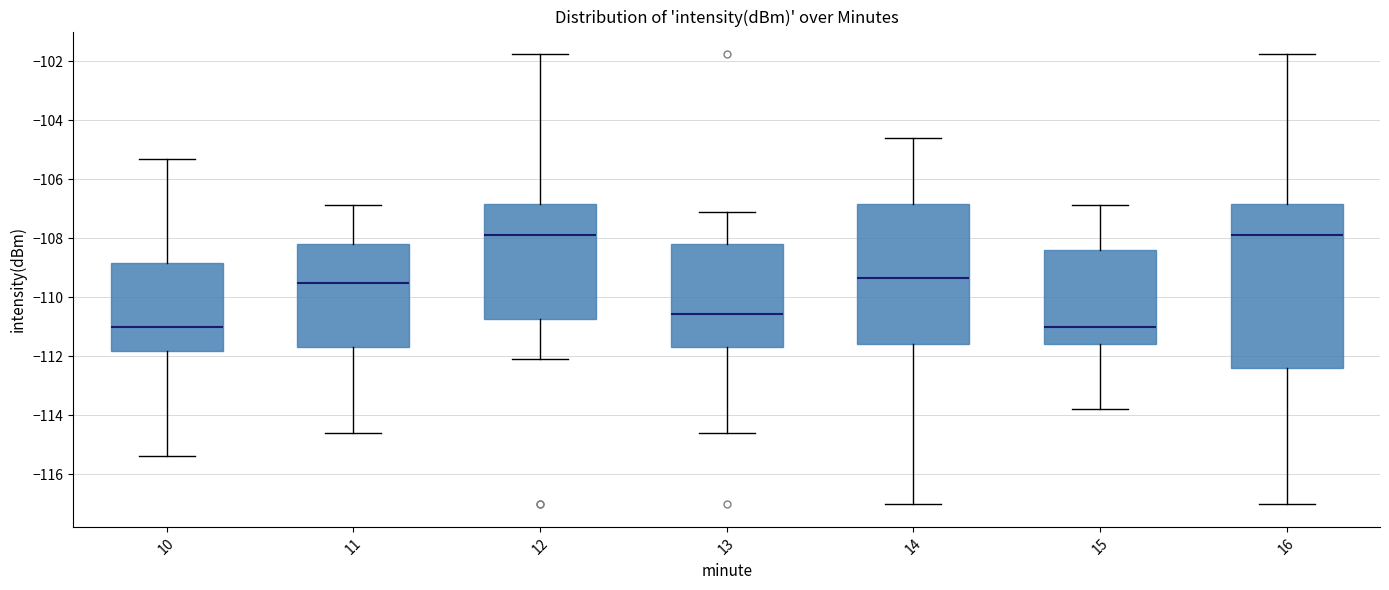

Reading left to right, transcribe this box plot: for each box, give where its median line is, the range the box spans, and where its two whiskers end, as read against the y-axis. The values are not printed on the chart, so give them approximately, as read against the axis.

10: median -111.0, box -111.8 to -108.8, whiskers -115.4 to -105.4
11: median -109.6, box -111.8 to -108.2, whiskers -114.6 to -106.8
12: median -107.8, box -110.8 to -106.8, whiskers -112.0 to -101.8
13: median -110.6, box -111.8 to -108.2, whiskers -114.6 to -107.2
14: median -109.4, box -111.6 to -106.8, whiskers -117.0 to -104.6
15: median -111.0, box -111.6 to -108.4, whiskers -113.8 to -106.8
16: median -107.8, box -112.4 to -106.8, whiskers -117.0 to -101.8